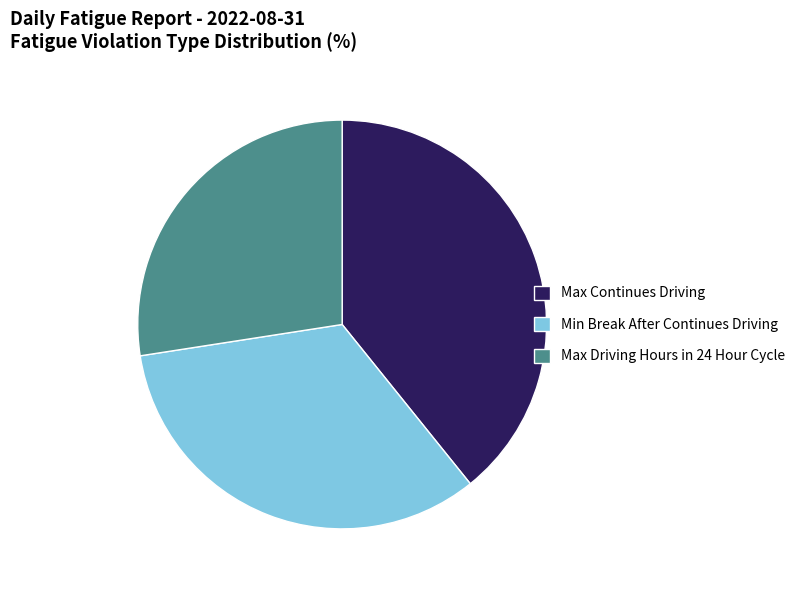

Rank the categories by value from lowest to highest.

Max Driving Hours in 24 Hour Cycle, Min Break After Continues Driving, Max Continues Driving